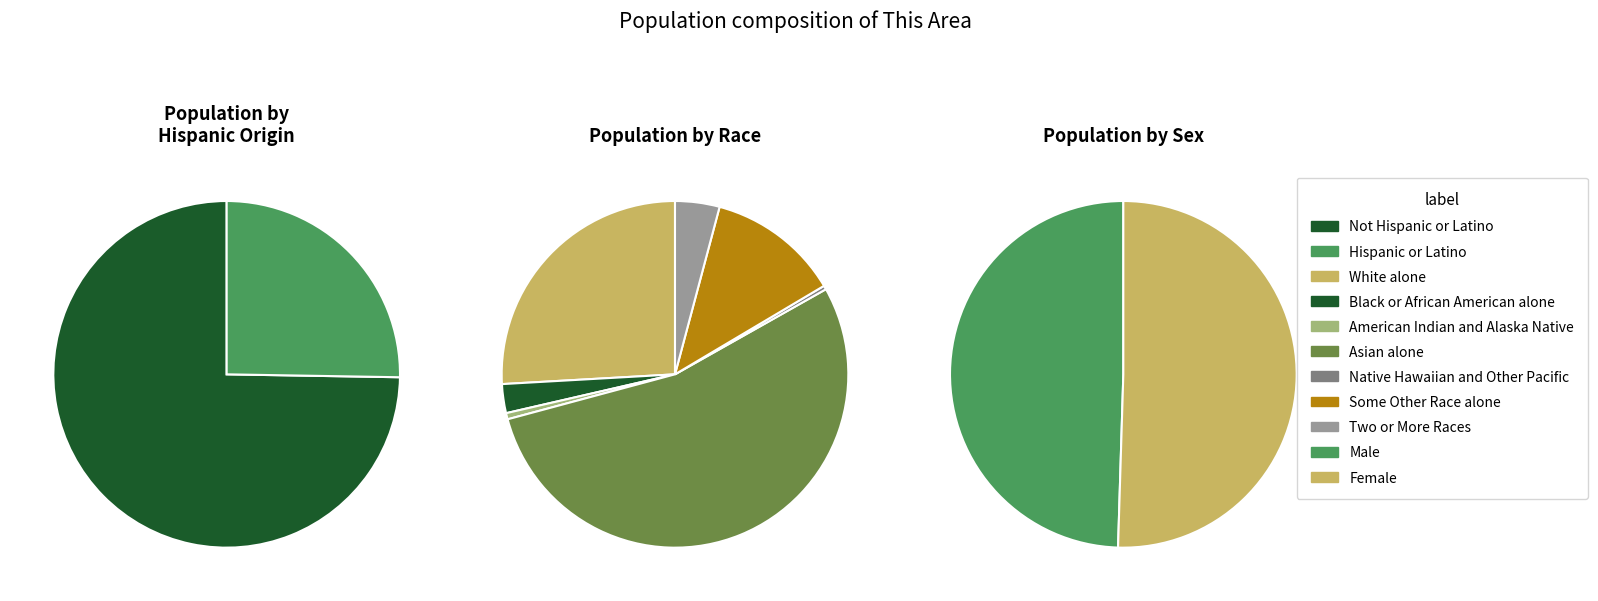

Count the number of slices in the pie.

9